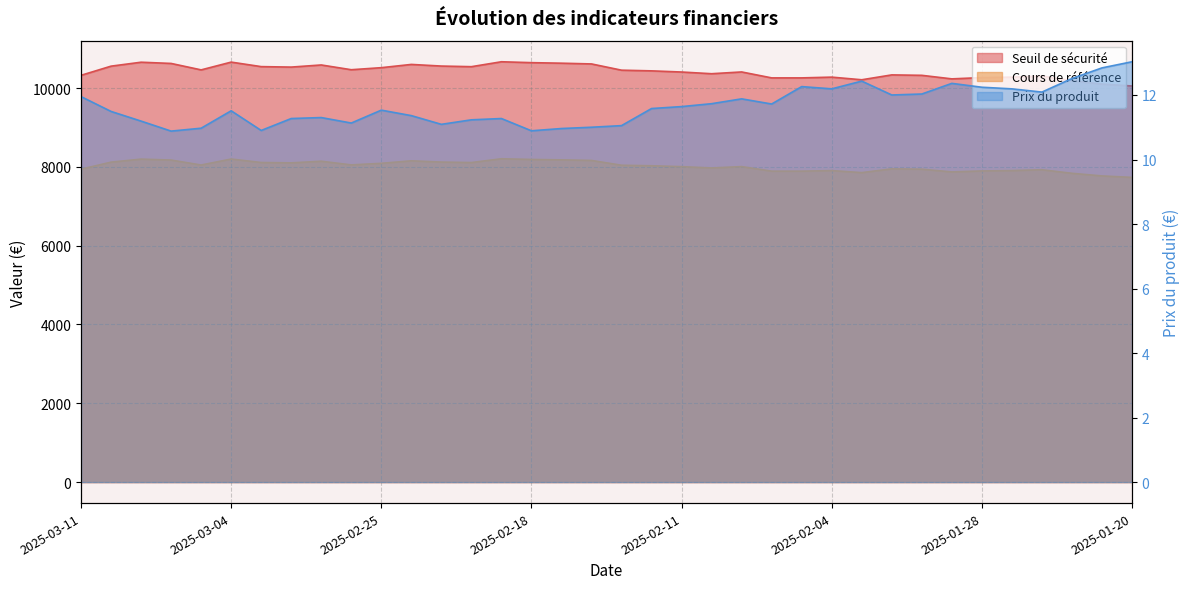

At which label is Prix du produit closest to 11?

2025-02-14